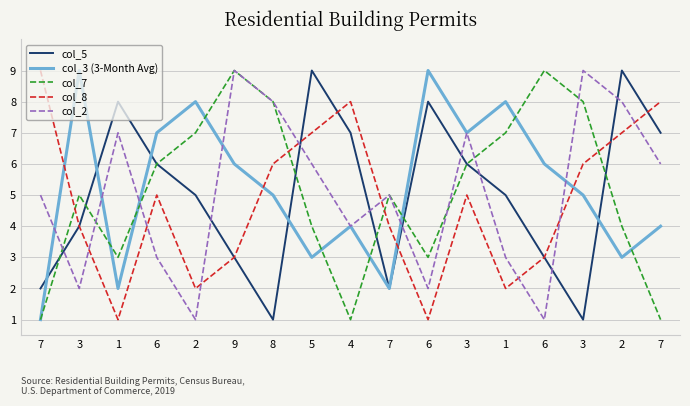

What are all the series names shown in the legend?

col_5, col_3 (3-Month Avg), col_7, col_8, col_2